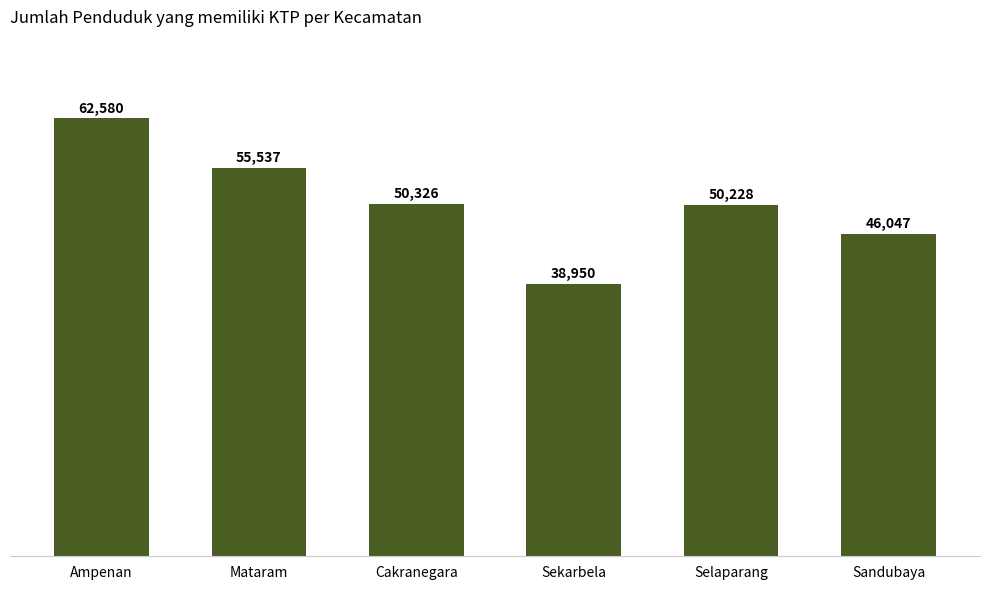

Rank the categories by value from lowest to highest.

Sekarbela, Sandubaya, Selaparang, Cakranegara, Mataram, Ampenan